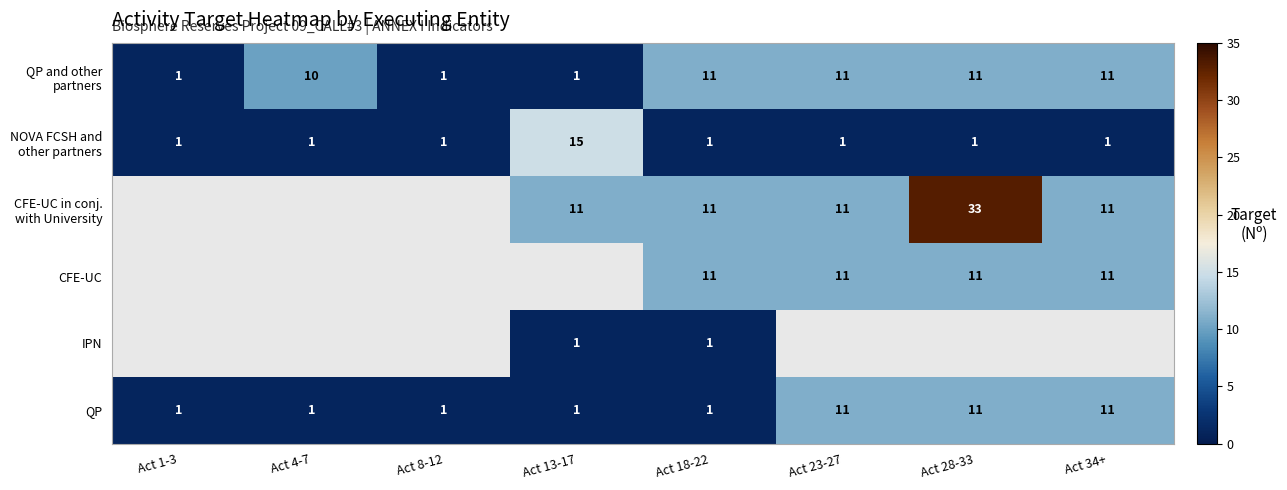

The value of IPN at Act 13-17 is 1. True or false?

True